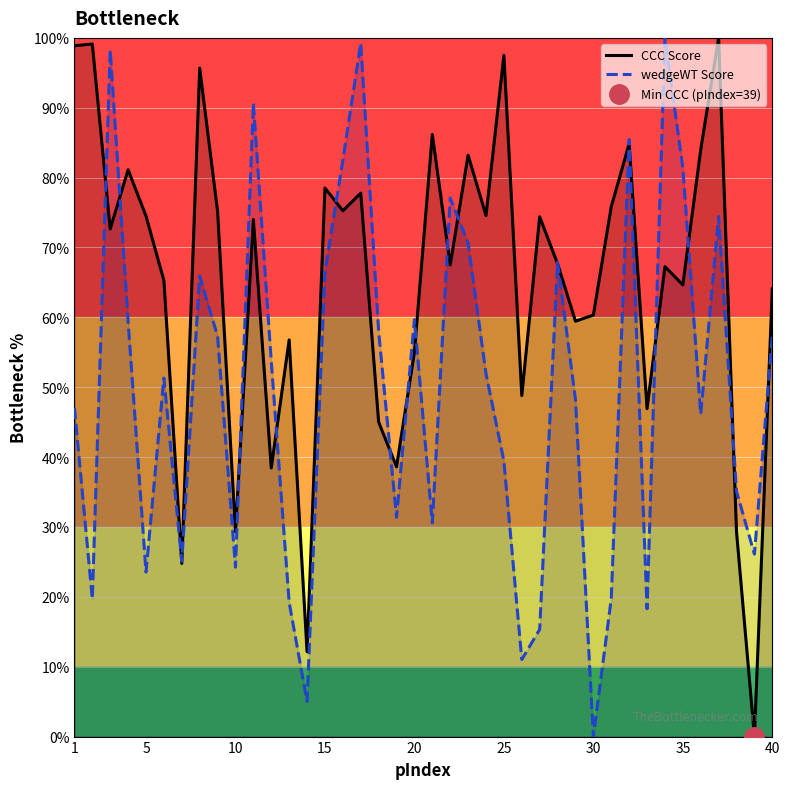

True or false: wedgeWT Score has a value of 37.7 at 10.

False